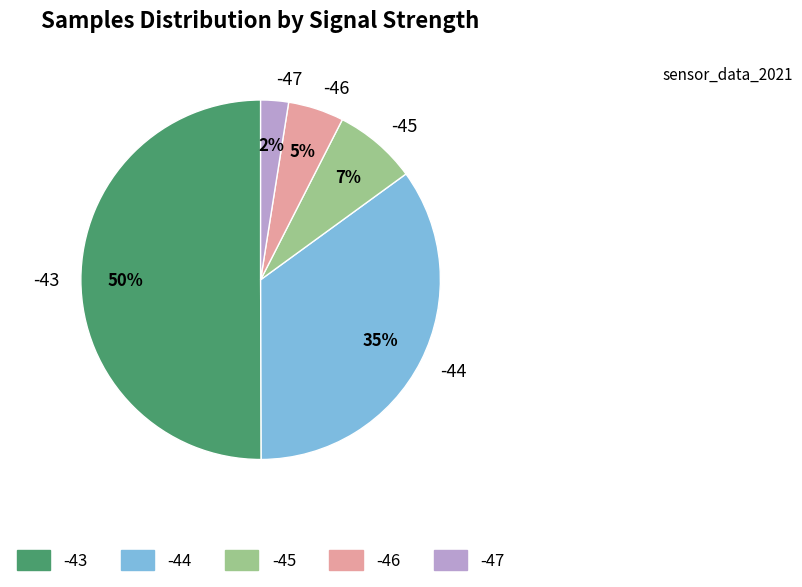

What is the largest slice in the pie chart?

-43